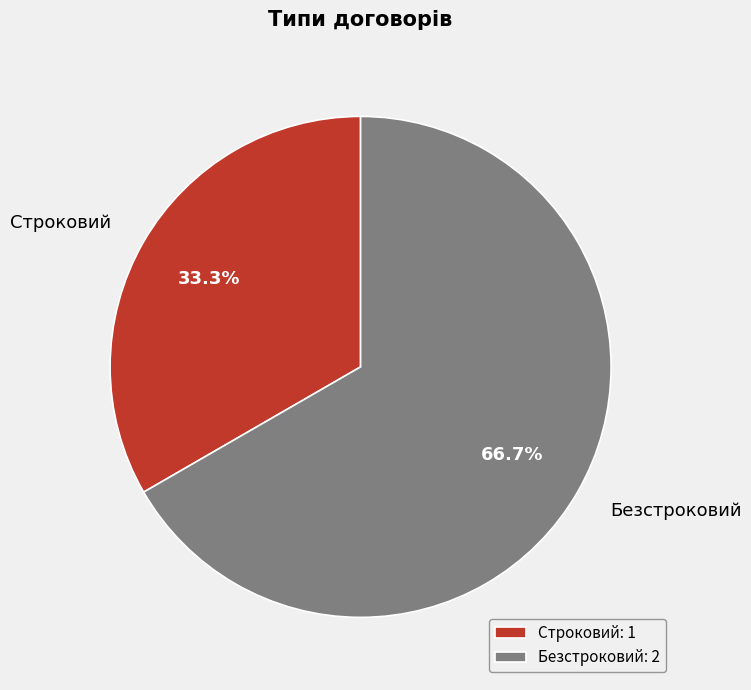

To the nearest percent, what is the average slice percentage?

50%